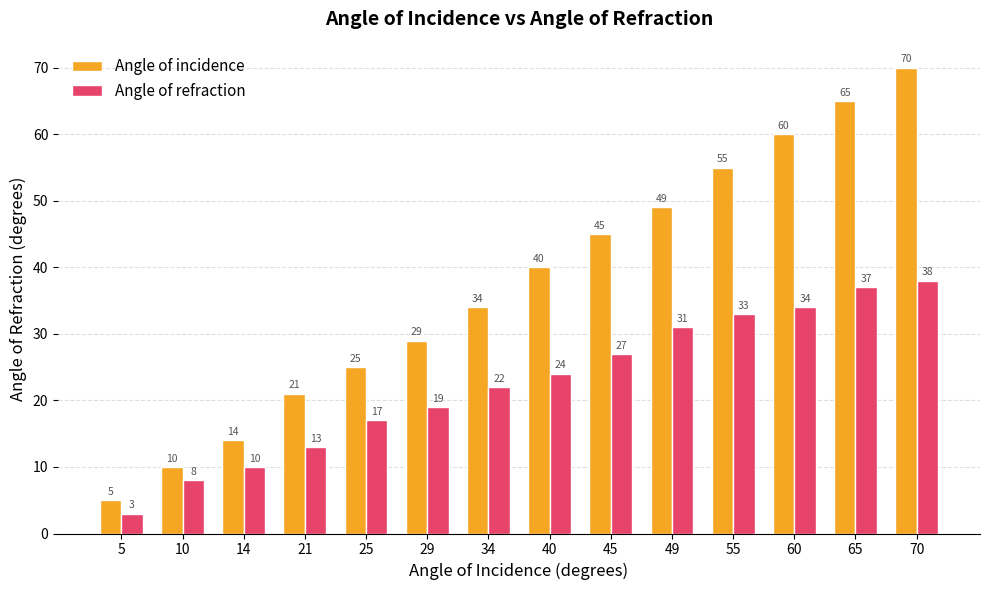

How many values in the Angle of refraction series are below 24?

7